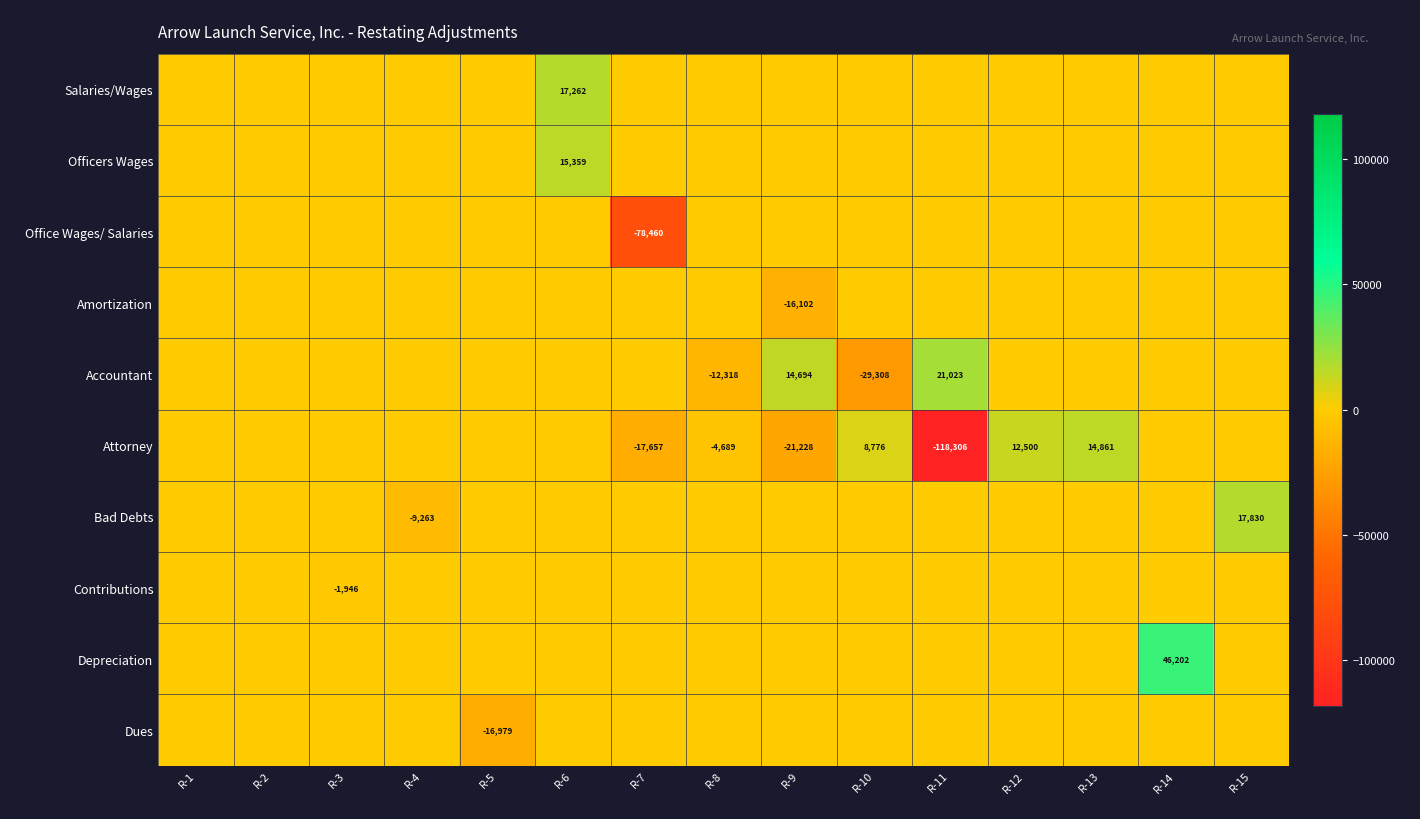

How many positive values does the Accountant series have?

2